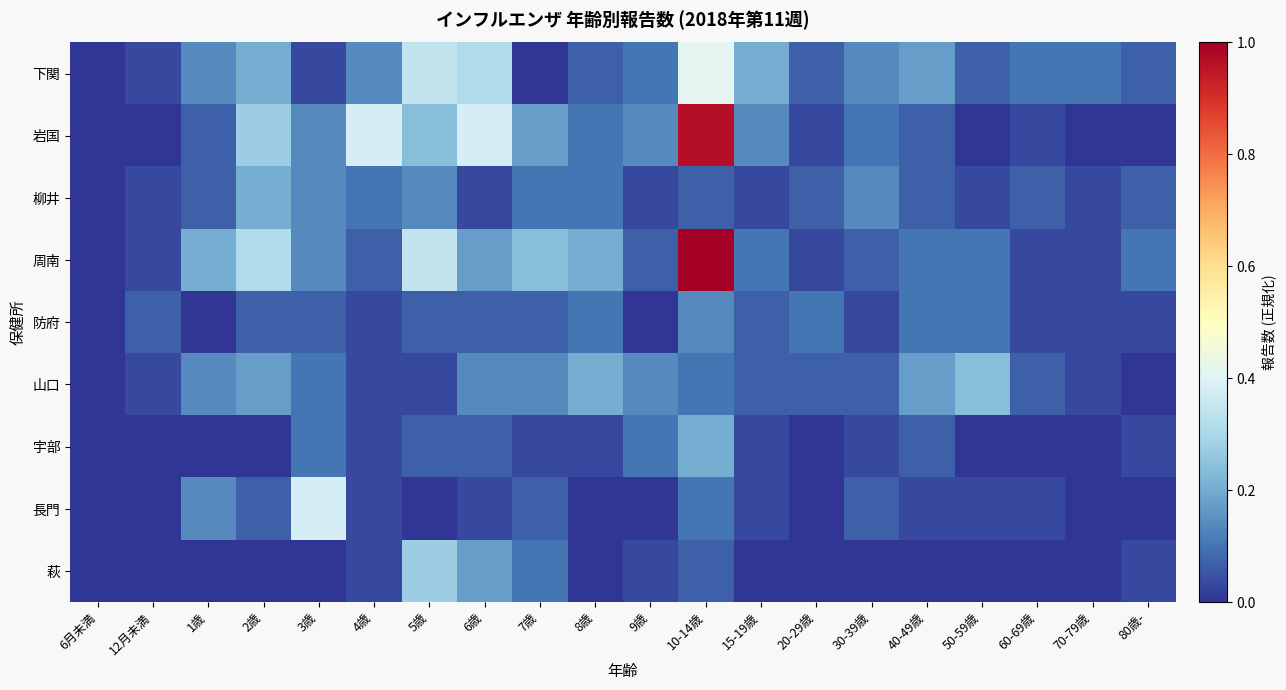

Which label corresponds to the largest value in the chart?

10-14歳